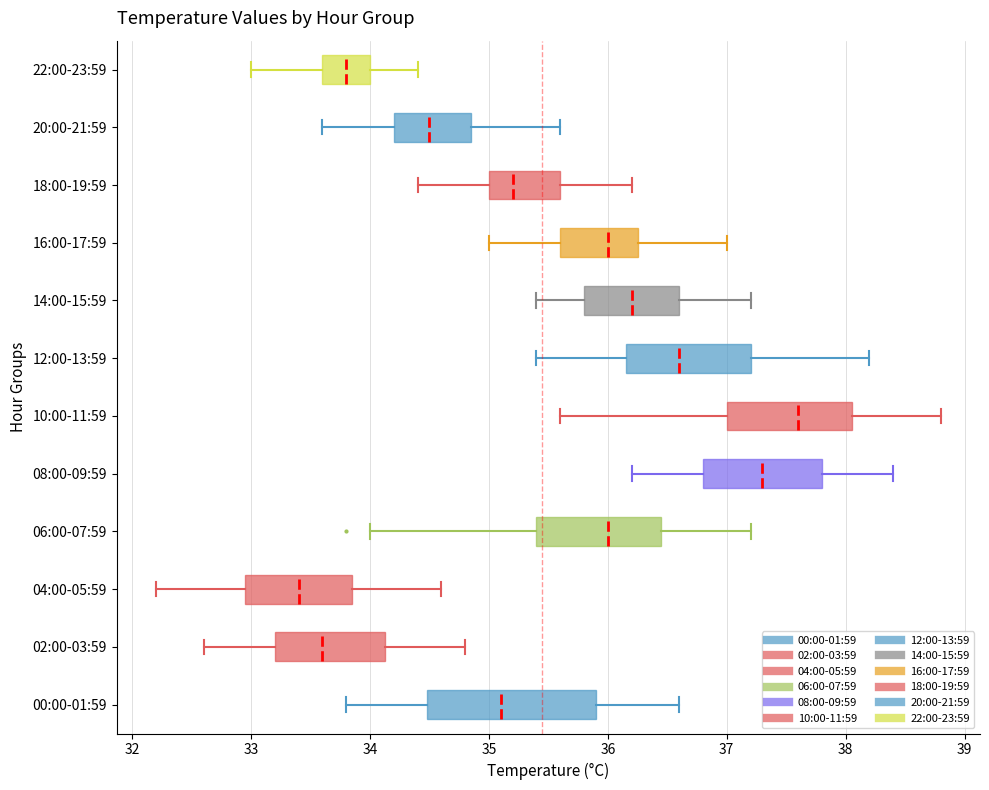

Reading bottom to top, read every box against the x-axis: the position of its median line, the range the box covers, and the ends of its whiskers. The values are not printed on the chart, so give them approximately, as read against the axis.

00:00-01:59: median 35.1, box 34.5 to 35.9, whiskers 33.8 to 36.6
02:00-03:59: median 33.6, box 33.2 to 34.1, whiskers 32.6 to 34.8
04:00-05:59: median 33.4, box 33.0 to 33.9, whiskers 32.2 to 34.6
06:00-07:59: median 36.0, box 35.4 to 36.5, whiskers 34.0 to 37.2
08:00-09:59: median 37.3, box 36.8 to 37.8, whiskers 36.2 to 38.4
10:00-11:59: median 37.6, box 37.0 to 38.1, whiskers 35.6 to 38.8
12:00-13:59: median 36.6, box 36.2 to 37.2, whiskers 35.4 to 38.2
14:00-15:59: median 36.2, box 35.8 to 36.6, whiskers 35.4 to 37.2
16:00-17:59: median 36.0, box 35.6 to 36.3, whiskers 35.0 to 37.0
18:00-19:59: median 35.2, box 35.0 to 35.6, whiskers 34.4 to 36.2
20:00-21:59: median 34.5, box 34.2 to 34.9, whiskers 33.6 to 35.6
22:00-23:59: median 33.8, box 33.6 to 34.0, whiskers 33.0 to 34.4